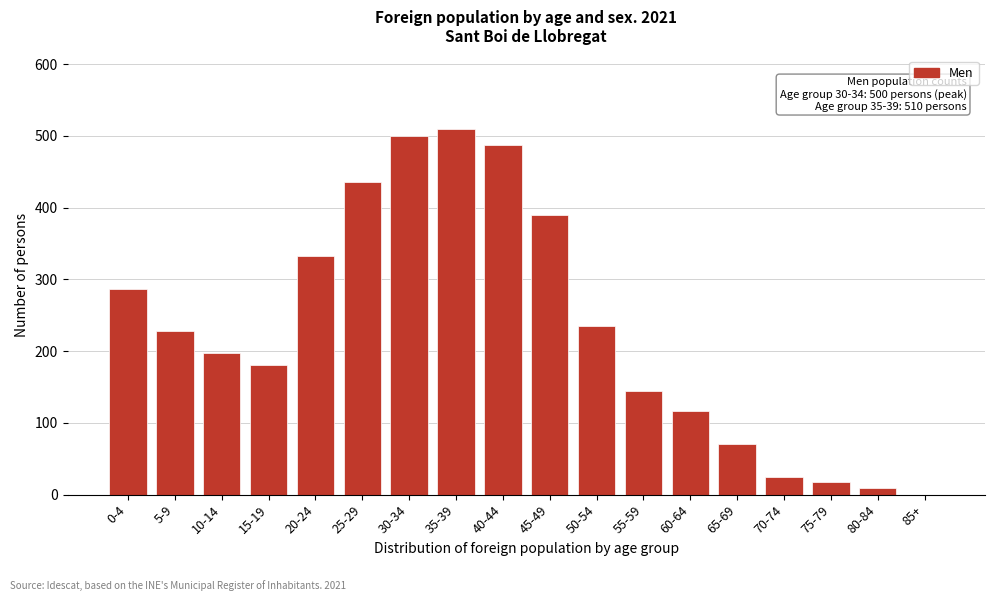

Reading right to left, transcribe all the data shown in this chart.

85+=0	80-84=9	75-79=18	70-74=25	65-69=71	60-64=117	55-59=145	50-54=235	45-49=390	40-44=487	35-39=510	30-34=500	25-29=435	20-24=332	15-19=180	10-14=197	5-9=228	0-4=286